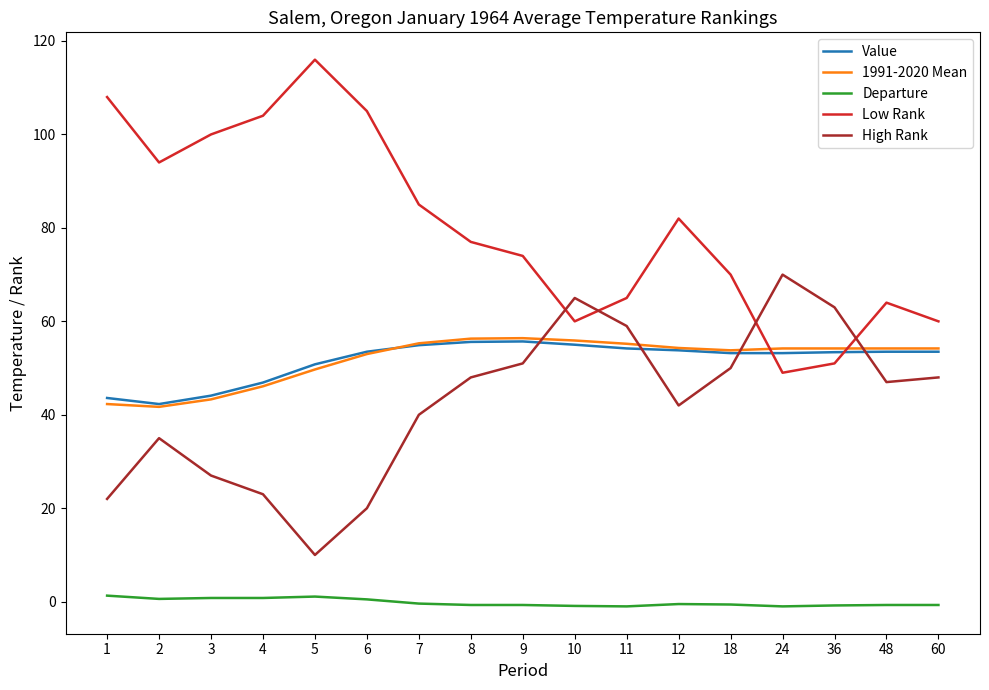

Which series has the widest spread of values?

Low Rank